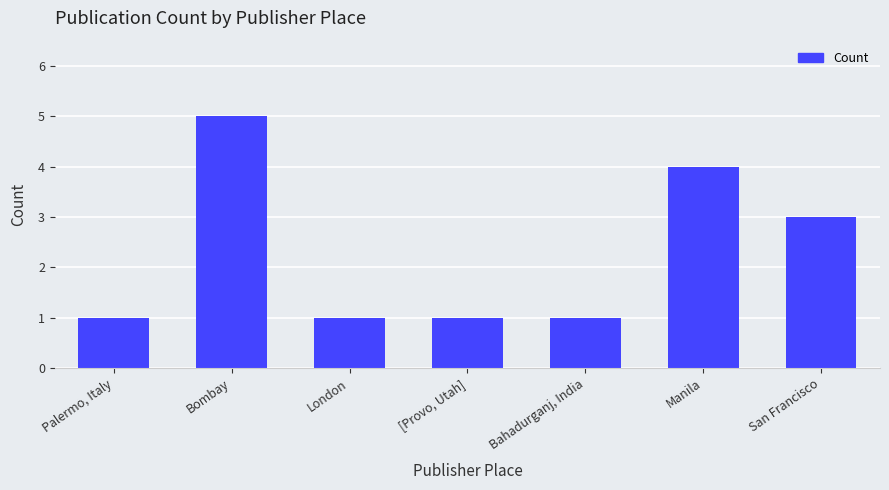

Are the bars horizontal?

No